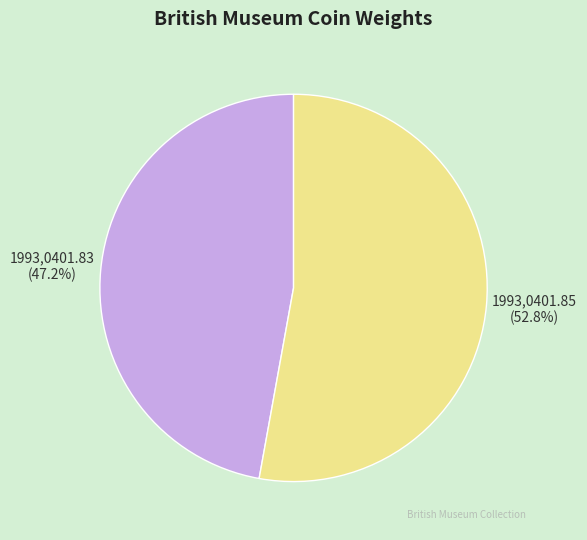

Which category accounts for the majority?

1993,0401.85